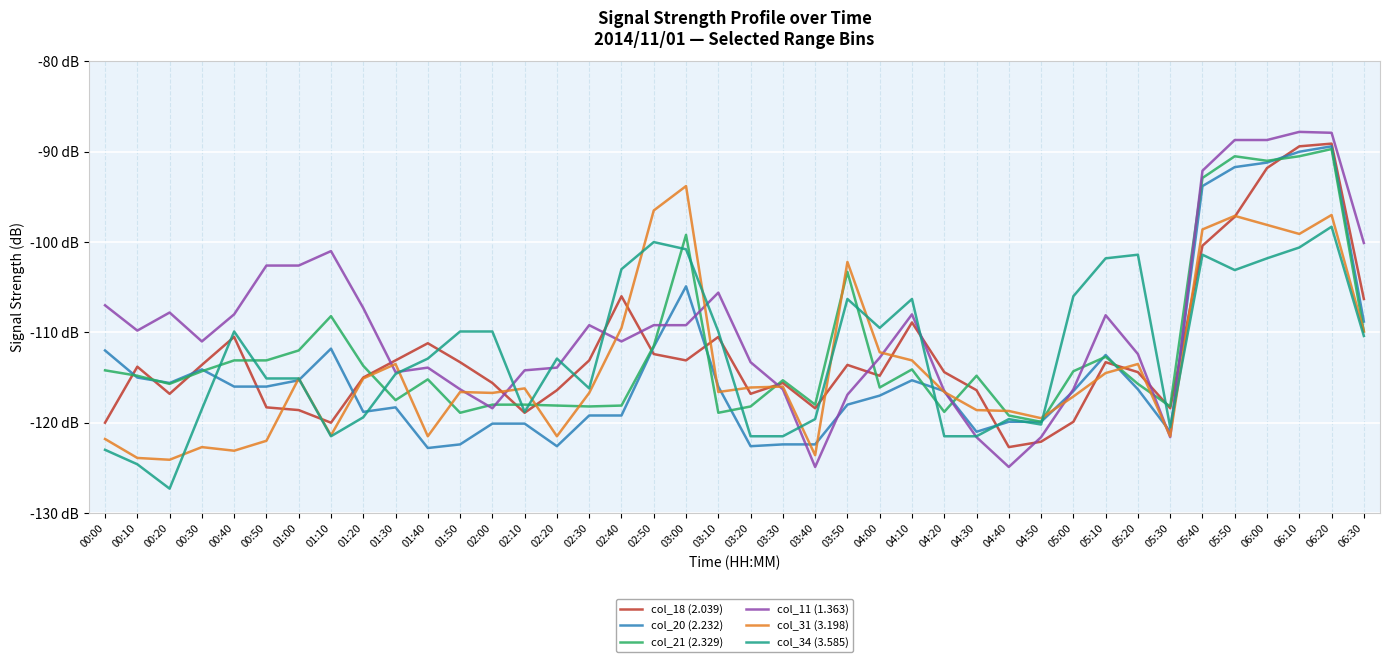

Reading left to right, transcribe all the data shown in this chart.

col_18 (2.039): 00:00=-120.0	00:10=-113.8	00:20=-116.8	00:30=-113.6	00:40=-110.5	00:50=-118.3	01:00=-118.6	01:10=-120.0	01:20=-115.0	01:30=-113.1	01:40=-111.2	01:50=-113.3	02:00=-115.6	02:10=-118.9	02:20=-116.4	02:30=-113.1	02:40=-106.0	02:50=-112.4	03:00=-113.1	03:10=-110.5	03:20=-116.8	03:30=-115.6	03:40=-118.4	03:50=-113.6	04:00=-114.8	04:10=-108.9	04:20=-114.4	04:30=-116.4	04:40=-122.7	04:50=-122.1	05:00=-119.9	05:10=-113.3	05:20=-114.4	05:30=-118.4	05:40=-100.4	05:50=-97.2	06:00=-91.8	06:10=-89.4	06:20=-89.1	06:30=-106.3
col_20 (2.232): 00:00=-112.0	00:10=-115.0	00:20=-115.6	00:30=-114.1	00:40=-116.0	00:50=-116.0	01:00=-115.3	01:10=-111.8	01:20=-118.8	01:30=-118.3	01:40=-122.8	01:50=-122.4	02:00=-120.1	02:10=-120.1	02:20=-122.6	02:30=-119.2	02:40=-119.2	02:50=-111.6	03:00=-104.9	03:10=-116.0	03:20=-122.6	03:30=-122.4	03:40=-122.4	03:50=-118.0	04:00=-117.0	04:10=-115.3	04:20=-116.5	04:30=-121.0	04:40=-119.9	04:50=-119.9	05:00=-116.5	05:10=-112.5	05:20=-116.3	05:30=-121.0	05:40=-93.8	05:50=-91.7	06:00=-91.2	06:10=-90.0	06:20=-89.4	06:30=-108.8
col_21 (2.329): 00:00=-114.2	00:10=-114.8	00:20=-115.7	00:30=-114.3	00:40=-113.1	00:50=-113.1	01:00=-112.0	01:10=-108.2	01:20=-113.7	01:30=-117.5	01:40=-115.2	01:50=-118.9	02:00=-118.0	02:10=-118.0	02:20=-118.1	02:30=-118.2	02:40=-118.1	02:50=-111.5	03:00=-99.2	03:10=-118.9	03:20=-118.2	03:30=-115.3	03:40=-118.0	03:50=-103.3	04:00=-116.1	04:10=-114.1	04:20=-118.8	04:30=-114.8	04:40=-119.2	04:50=-119.9	05:00=-114.3	05:10=-112.7	05:20=-115.7	05:30=-118.2	05:40=-92.9	05:50=-90.5	06:00=-91.0	06:10=-90.5	06:20=-89.7	06:30=-109.9
col_11 (1.363): 00:00=-107.0	00:10=-109.8	00:20=-107.8	00:30=-111.0	00:40=-108.0	00:50=-102.6	01:00=-102.6	01:10=-101.0	01:20=-107.3	01:30=-114.4	01:40=-113.9	01:50=-116.3	02:00=-118.4	02:10=-114.2	02:20=-113.9	02:30=-109.2	02:40=-111.0	02:50=-109.2	03:00=-109.2	03:10=-105.6	03:20=-113.3	03:30=-116.3	03:40=-124.9	03:50=-116.9	04:00=-112.8	04:10=-108.0	04:20=-116.5	04:30=-121.6	04:40=-124.9	04:50=-121.6	05:00=-116.3	05:10=-108.1	05:20=-112.4	05:30=-121.6	05:40=-92.1	05:50=-88.7	06:00=-88.7	06:10=-87.8	06:20=-87.9	06:30=-100.1
col_31 (3.198): 00:00=-121.8	00:10=-123.9	00:20=-124.1	00:30=-122.7	00:40=-123.1	00:50=-122.0	01:00=-115.1	01:10=-121.4	01:20=-115.1	01:30=-113.5	01:40=-121.5	01:50=-116.6	02:00=-116.7	02:10=-116.2	02:20=-121.5	02:30=-116.7	02:40=-109.5	02:50=-96.5	03:00=-93.8	03:10=-116.6	03:20=-116.1	03:30=-116.0	03:40=-123.6	03:50=-102.2	04:00=-112.2	04:10=-113.1	04:20=-116.6	04:30=-118.6	04:40=-118.7	04:50=-119.5	05:00=-117.1	05:10=-114.5	05:20=-113.5	05:30=-121.5	05:40=-98.6	05:50=-97.1	06:00=-98.1	06:10=-99.1	06:20=-97.0	06:30=-109.9
col_34 (3.585): 00:00=-123.0	00:10=-124.6	00:20=-127.3	00:30=-118.5	00:40=-109.9	00:50=-115.1	01:00=-115.1	01:10=-121.5	01:20=-119.4	01:30=-114.6	01:40=-112.9	01:50=-109.9	02:00=-109.9	02:10=-118.8	02:20=-112.9	02:30=-116.2	02:40=-103.0	02:50=-100.0	03:00=-100.8	03:10=-109.9	03:20=-121.5	03:30=-121.5	03:40=-119.6	03:50=-106.3	04:00=-109.5	04:10=-106.3	04:20=-121.5	04:30=-121.5	04:40=-119.6	04:50=-120.2	05:00=-106.0	05:10=-101.8	05:20=-101.4	05:30=-120.5	05:40=-101.4	05:50=-103.1	06:00=-101.8	06:10=-100.6	06:20=-98.3	06:30=-110.4